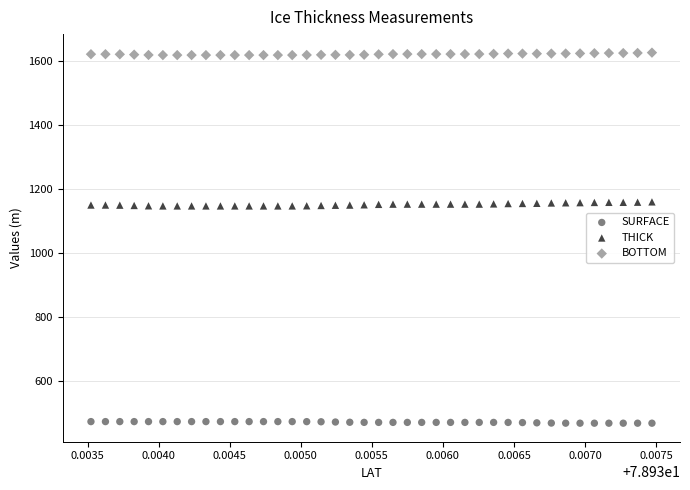

Which series reaches the minimum Y coordinate?

SURFACE